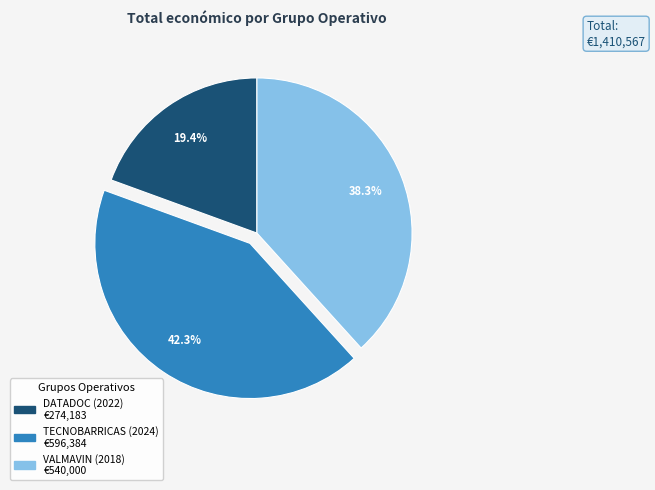

Which slice is the largest?

TECNOBARRICAS (2024)